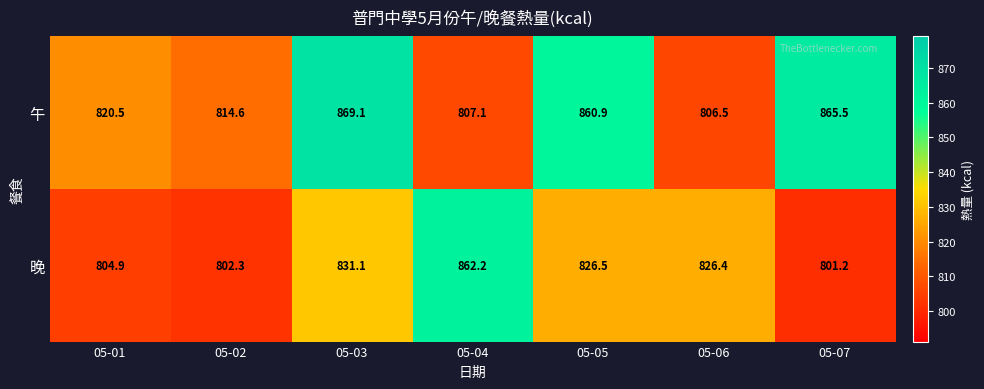

Rank the series at 05-04 from highest to lowest value.

晚, 午